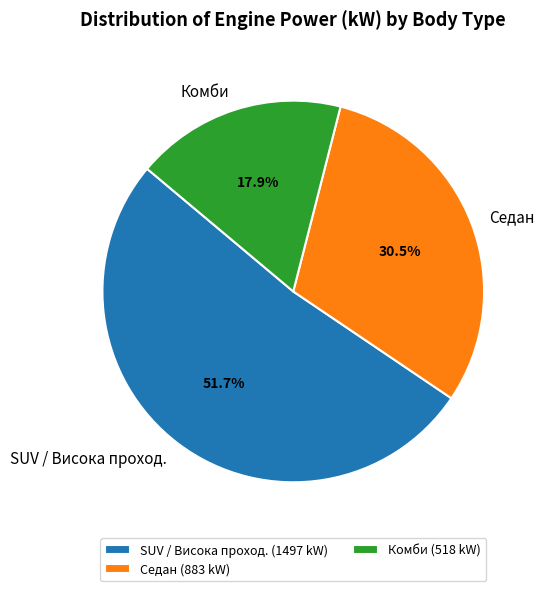

Count the number of slices in the pie.

3